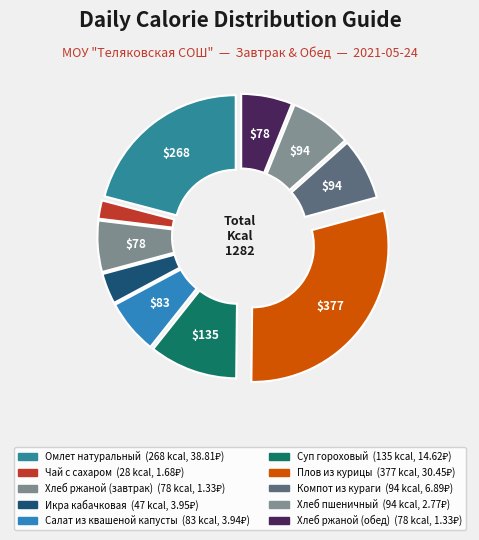

Do Суп гороховый and Чай с сахаром together represent more than half of the pie?

No